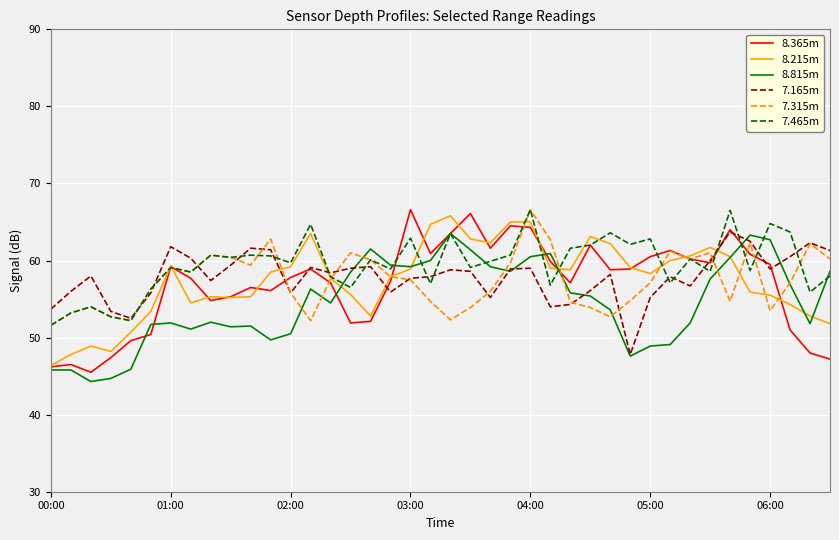

What is the minimum value for 8.215m?

46.4